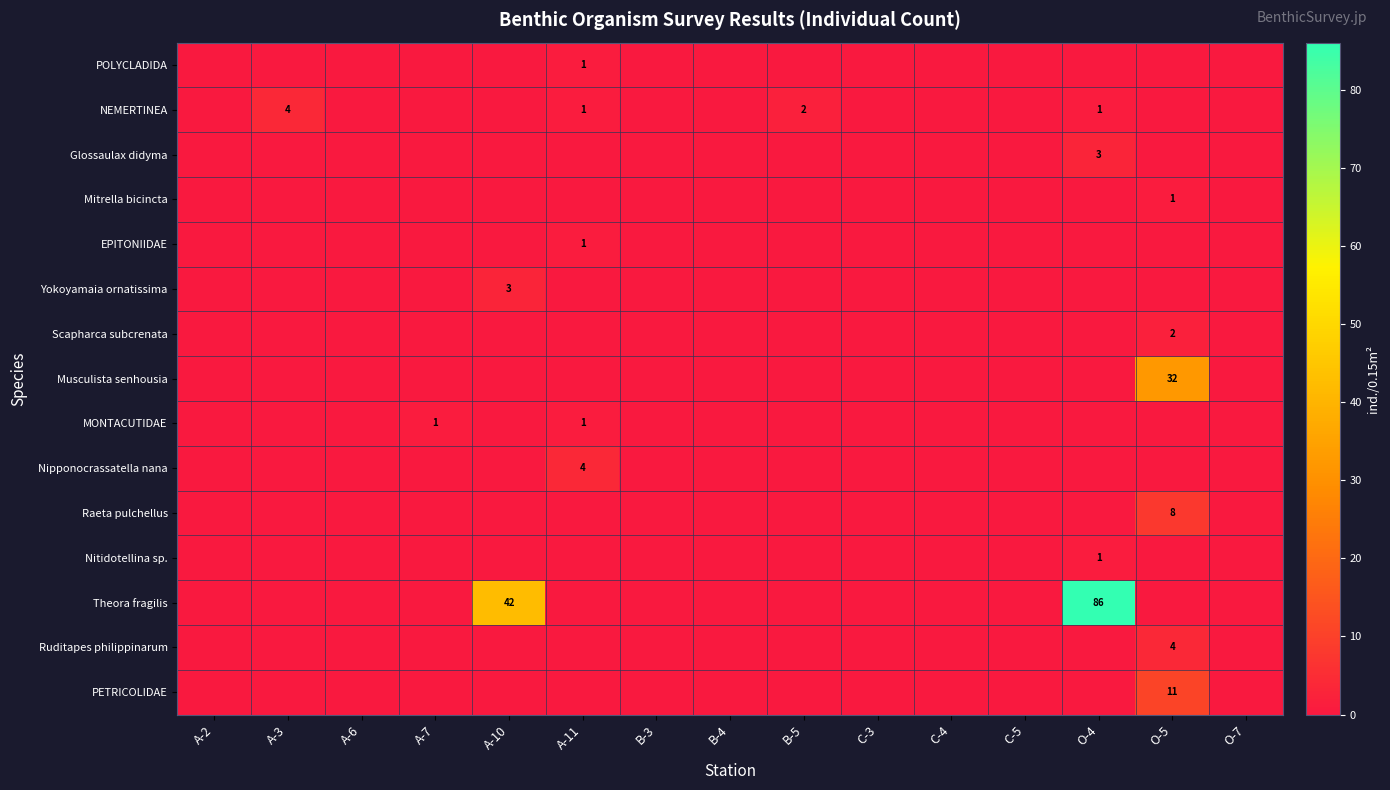

True or false: Mitrella bicincta has a value of 2 at O-5.

False